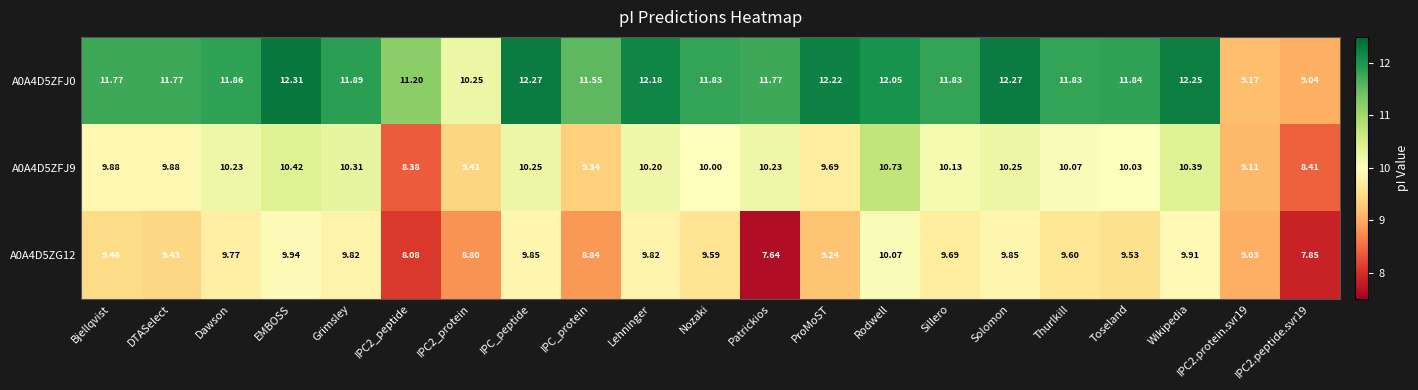

At which category is the sum across all series the highest?

Rodwell